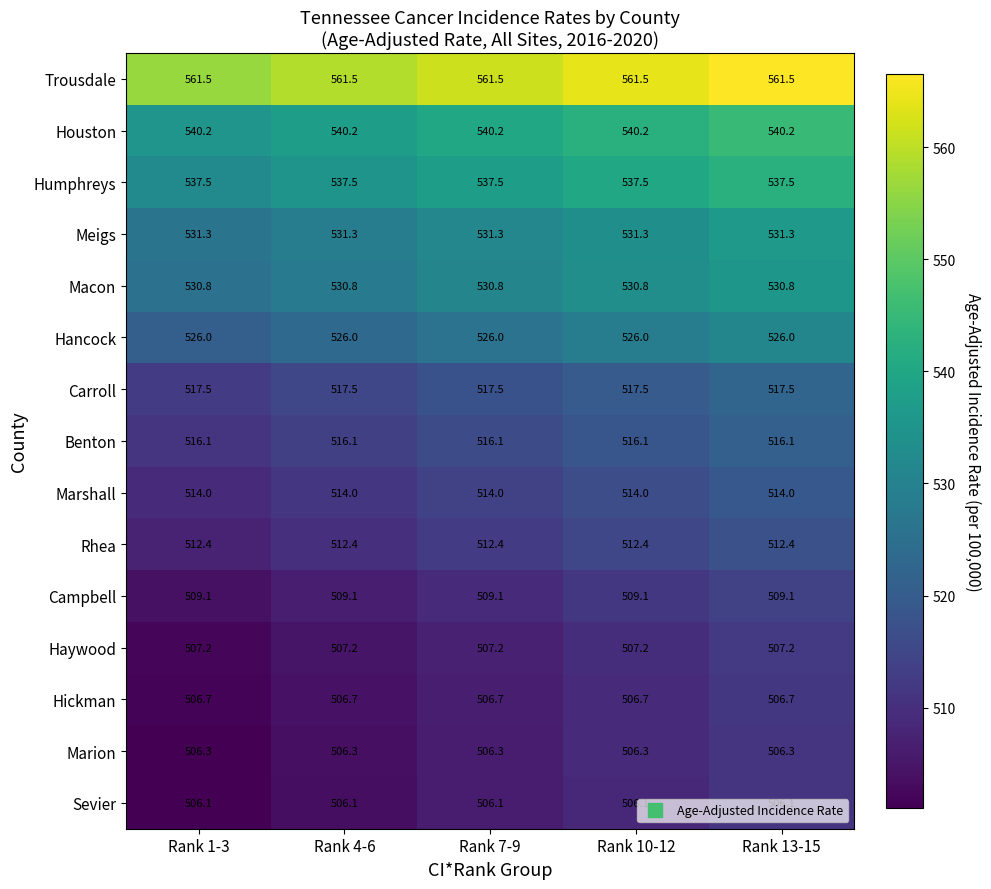

What is the highest value of the Houston series?

540.2